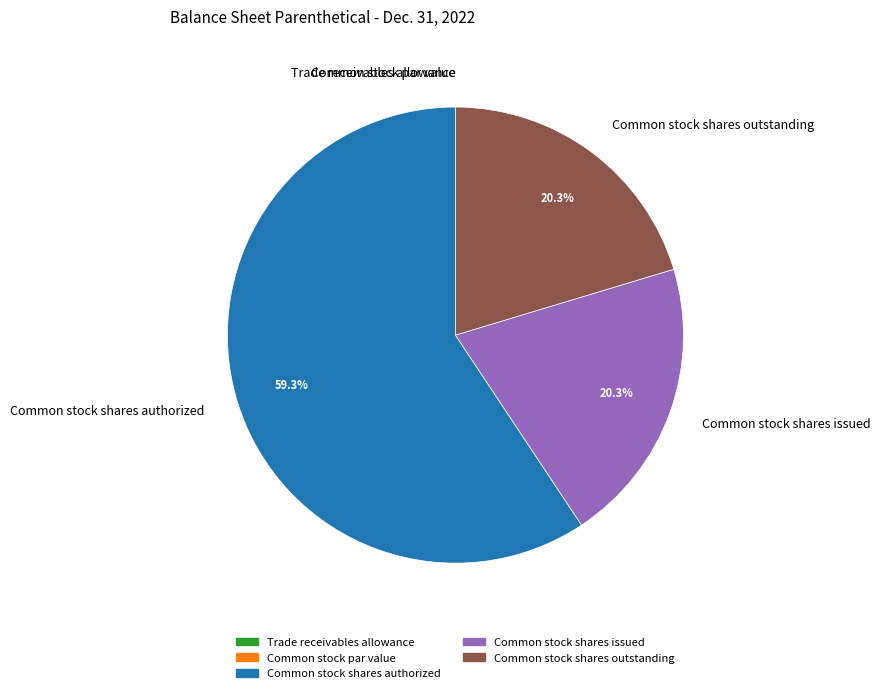

Is it true that Common stock shares outstanding is 20% of the pie?

True